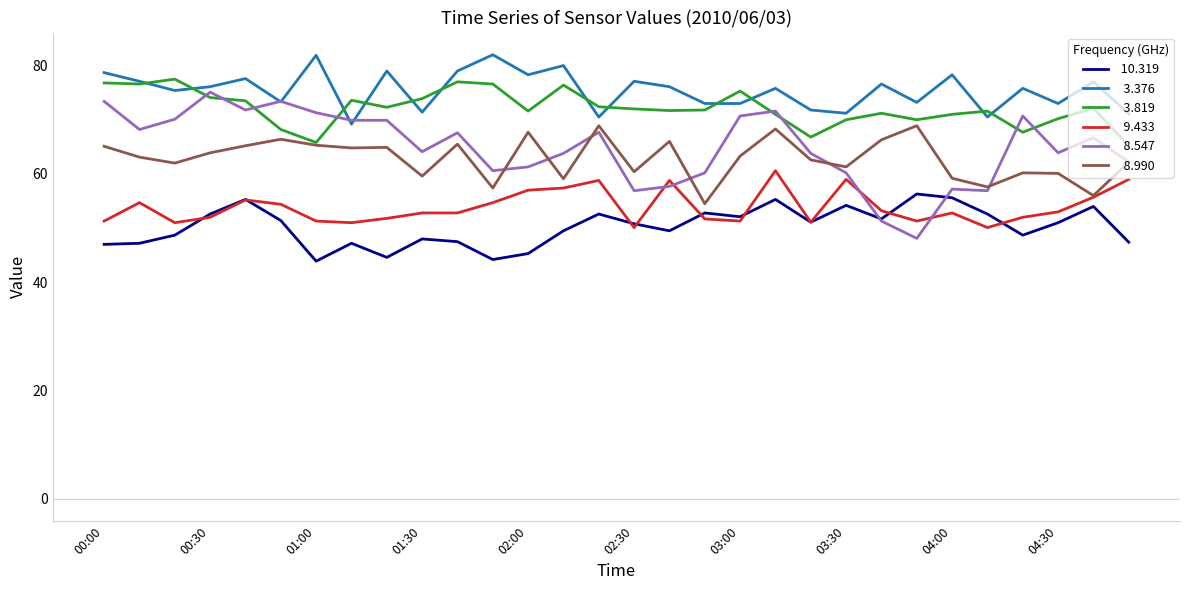

What is the smallest value displayed?

43.9